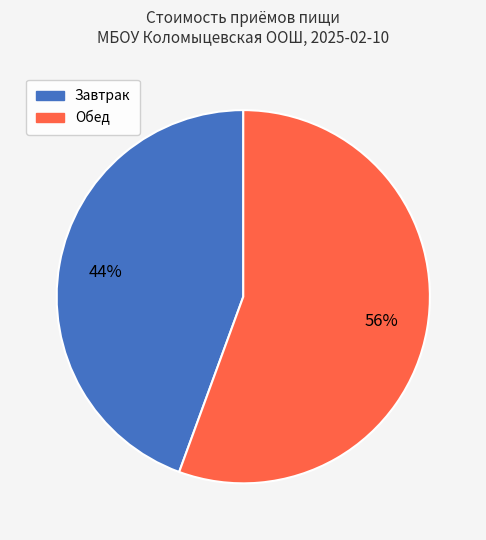

To the nearest percent, what is the average slice percentage?

50%